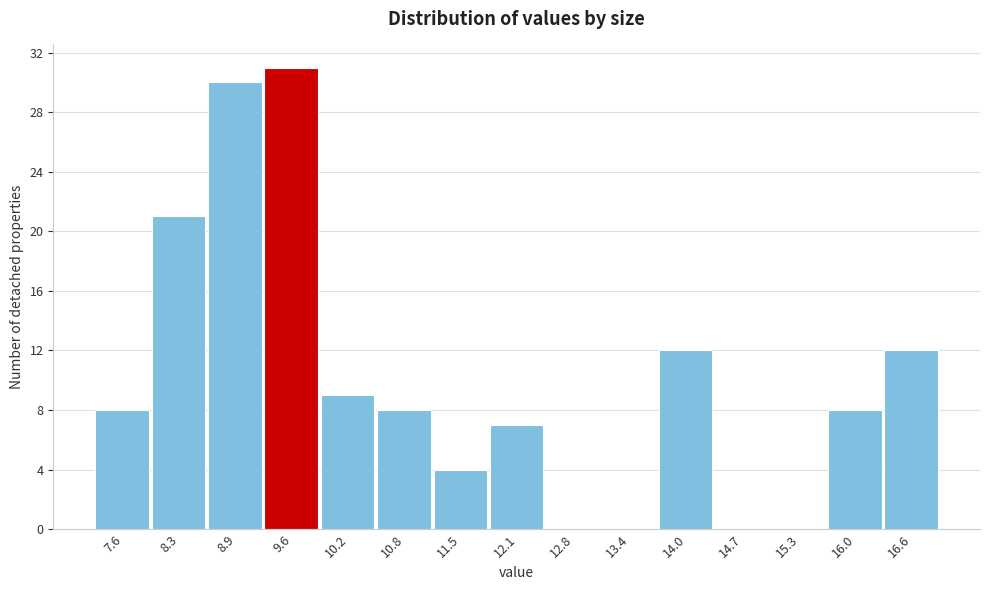

Reading left to right, transcribe all the data shown in this chart.

7.6=8	8.3=21	8.9=30	9.6=31	10.2=9	10.8=8	11.5=4	12.1=7	12.8=0	13.4=0	14.0=12	14.7=0	15.3=0	16.0=8	16.6=12